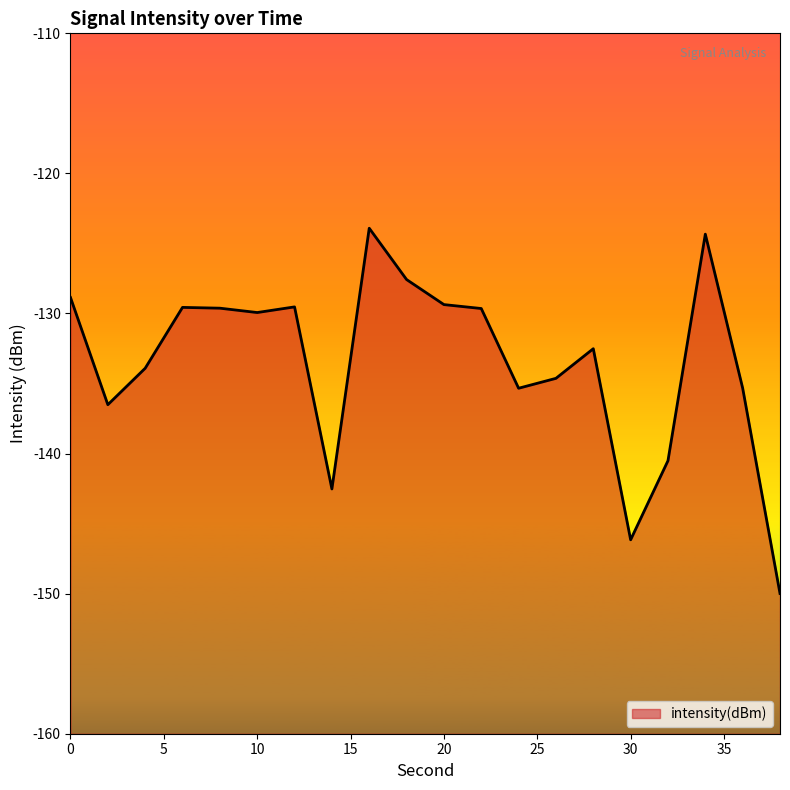

Which label corresponds to the smallest value in the chart?

38